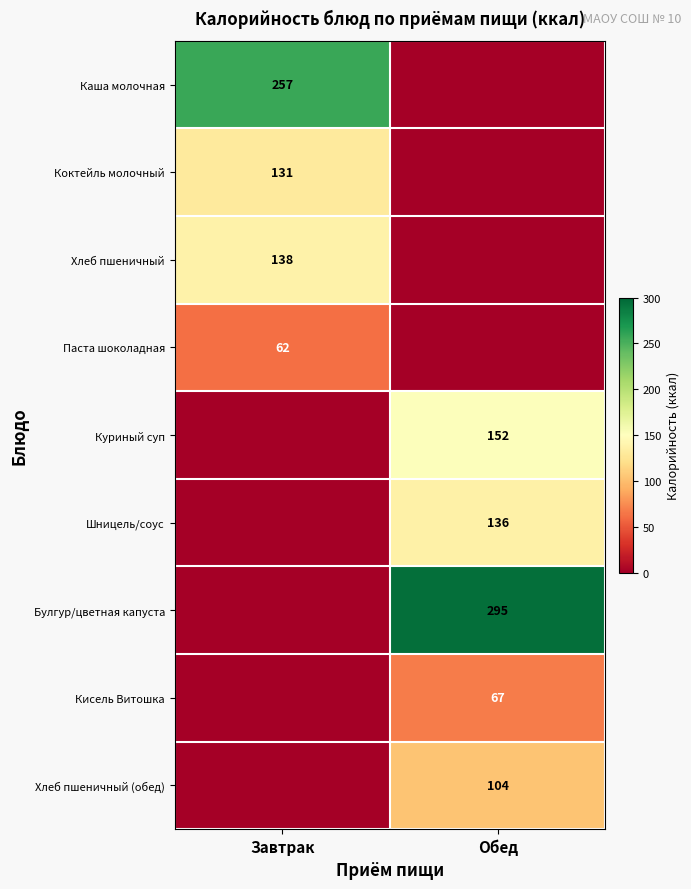

At how many categories does at least one series exceed 2?

2